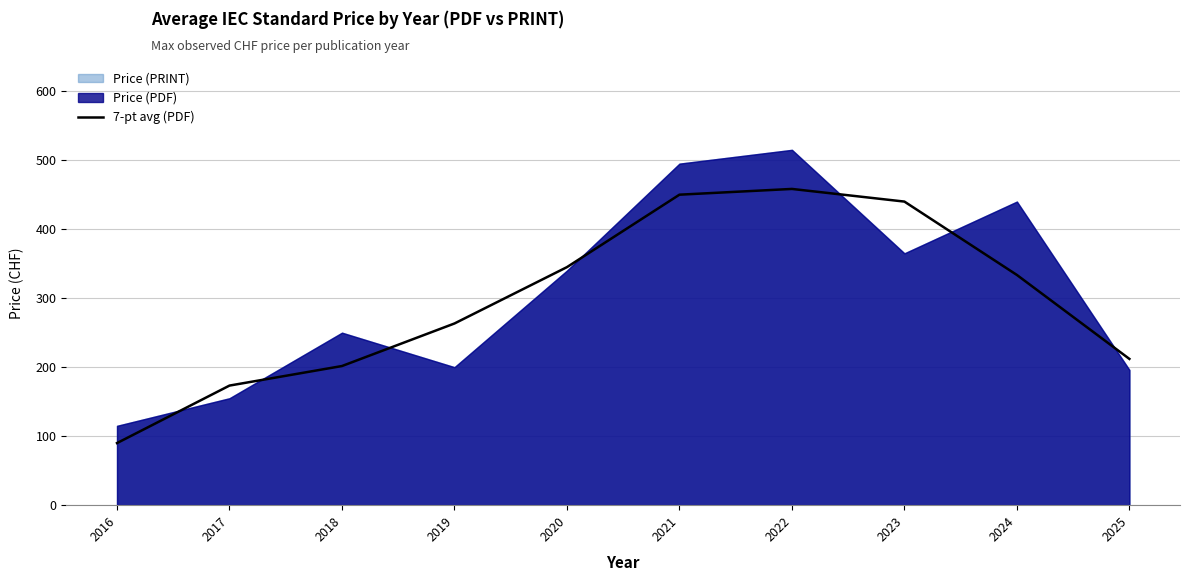

What is the value of the 9th point from the left?

333.7